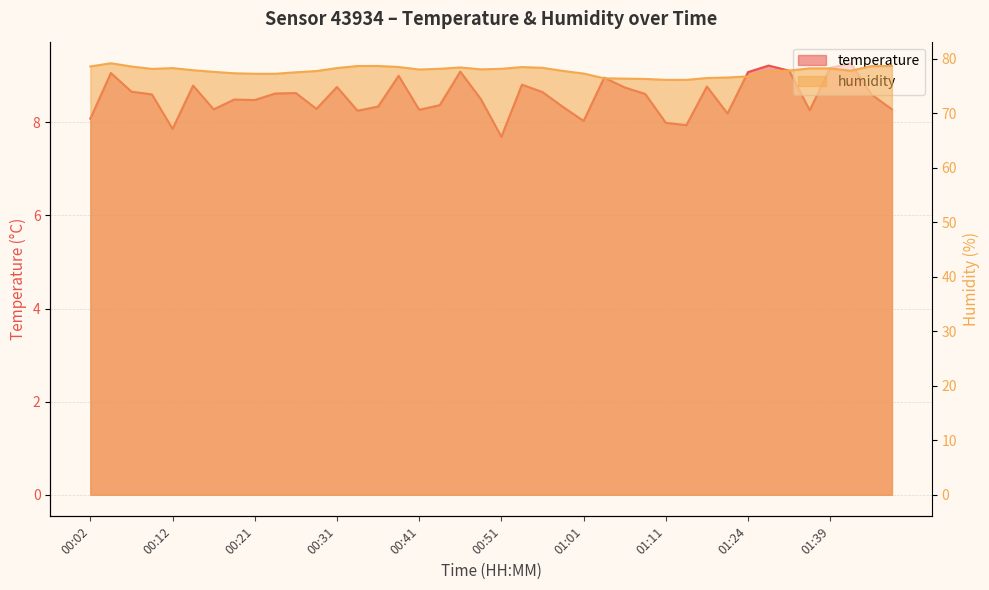

What are all the series names shown in the legend?

temperature, humidity